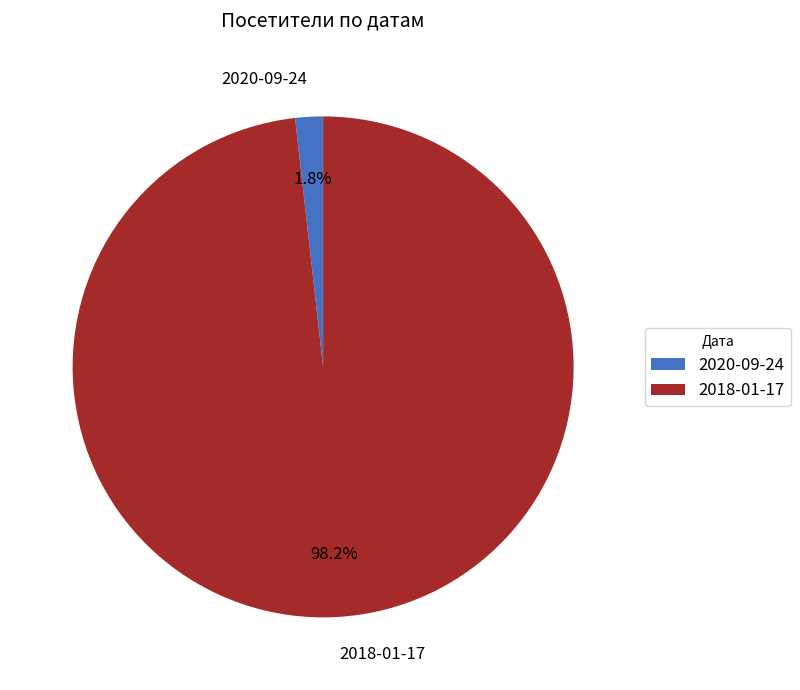

How much of the chart is everything except 2018-01-17?

1.8%